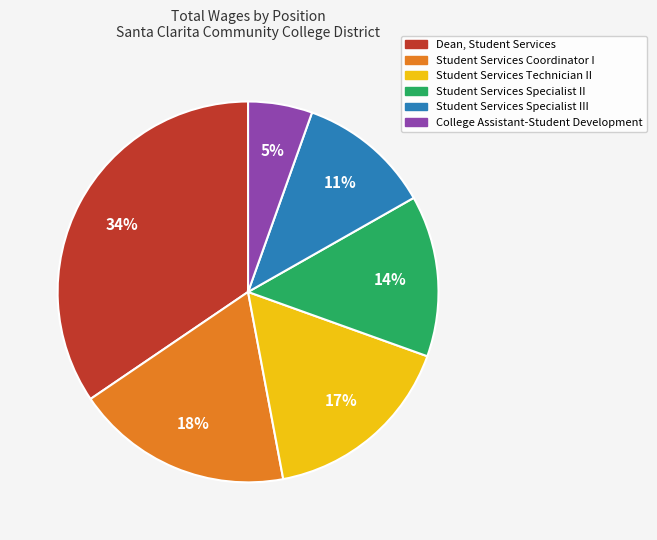

Does Student Services Specialist II account for over 50% of the chart?

No